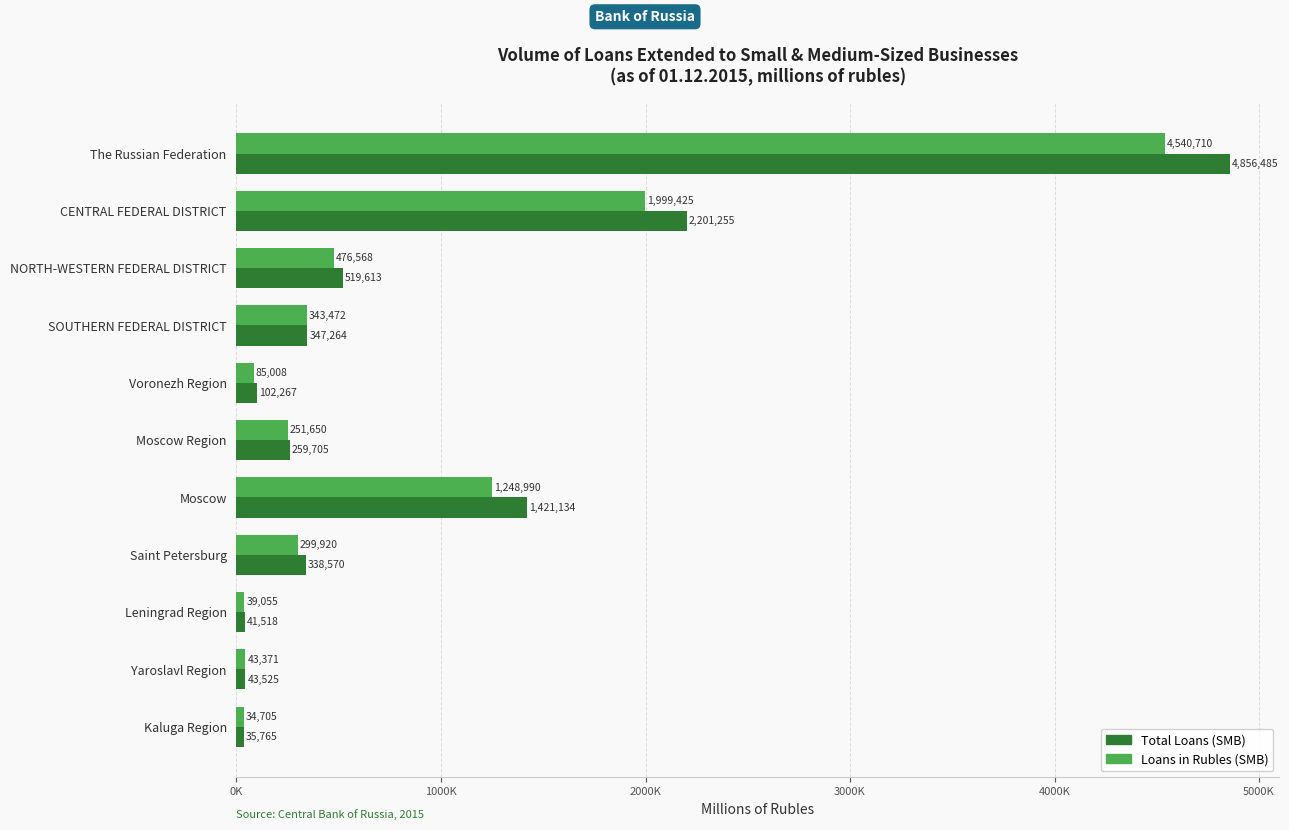

What are all the series names shown in the legend?

Total Loans (SMB), Loans in Rubles (SMB)